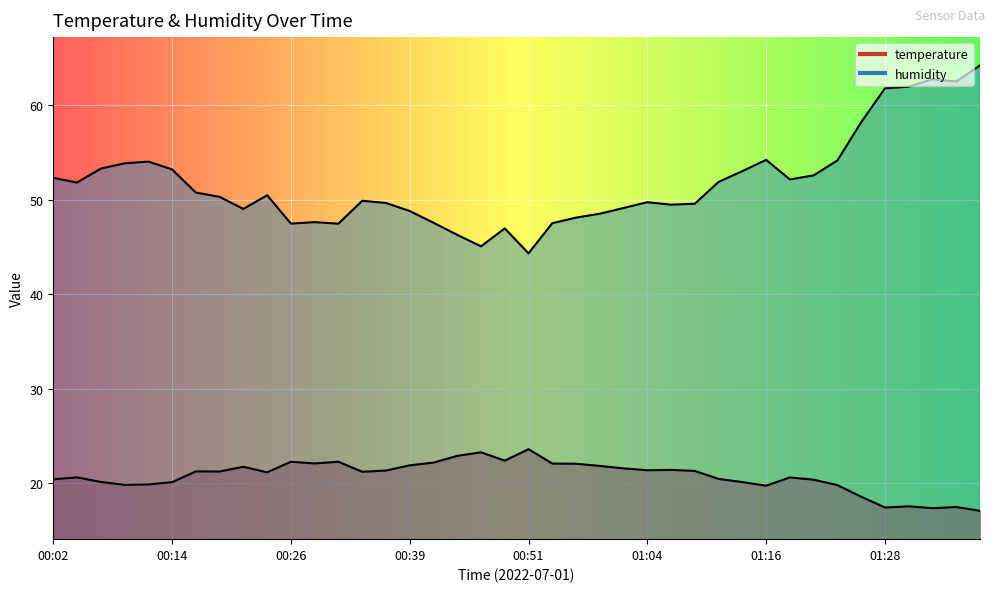

What is the total value across all series at 01:01?

70.7